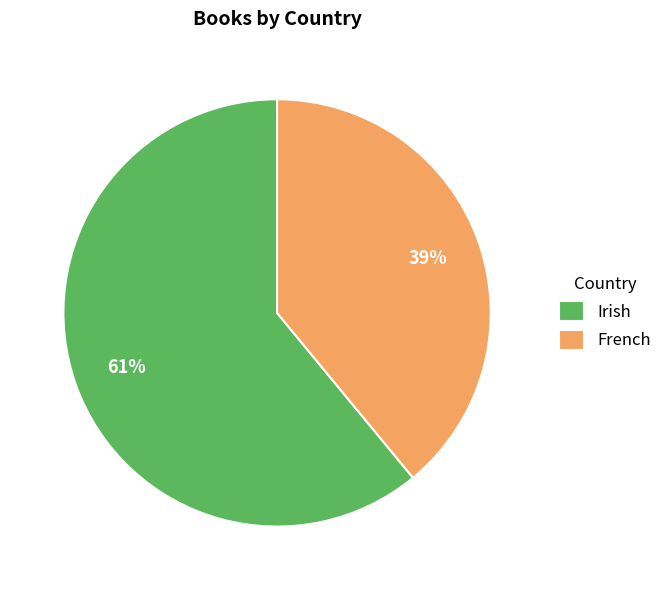

What is the smallest slice in the pie chart?

French